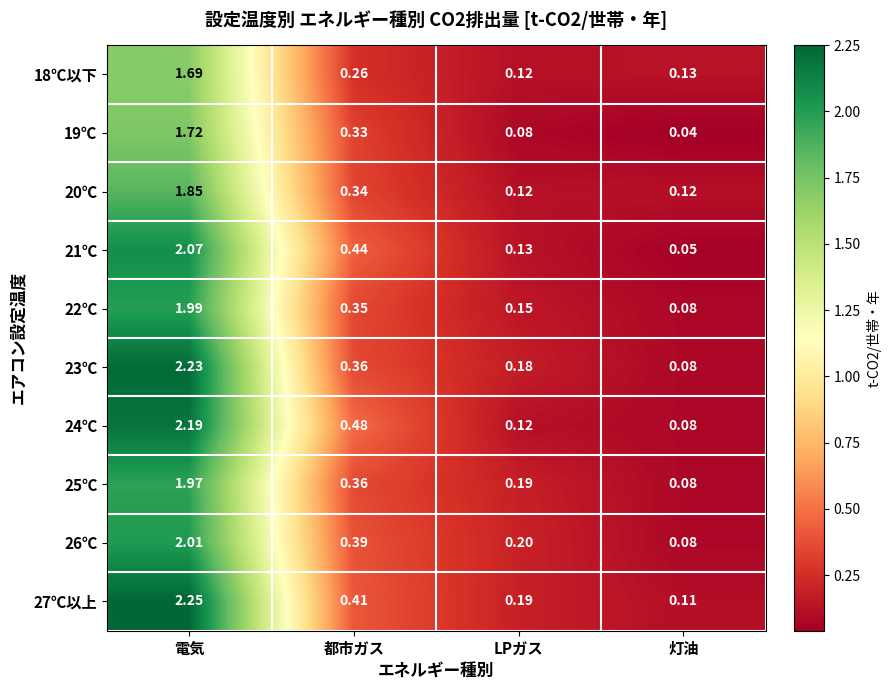

List the labels in order of 26℃ value, smallest first.

灯油, LPガス, 都市ガス, 電気